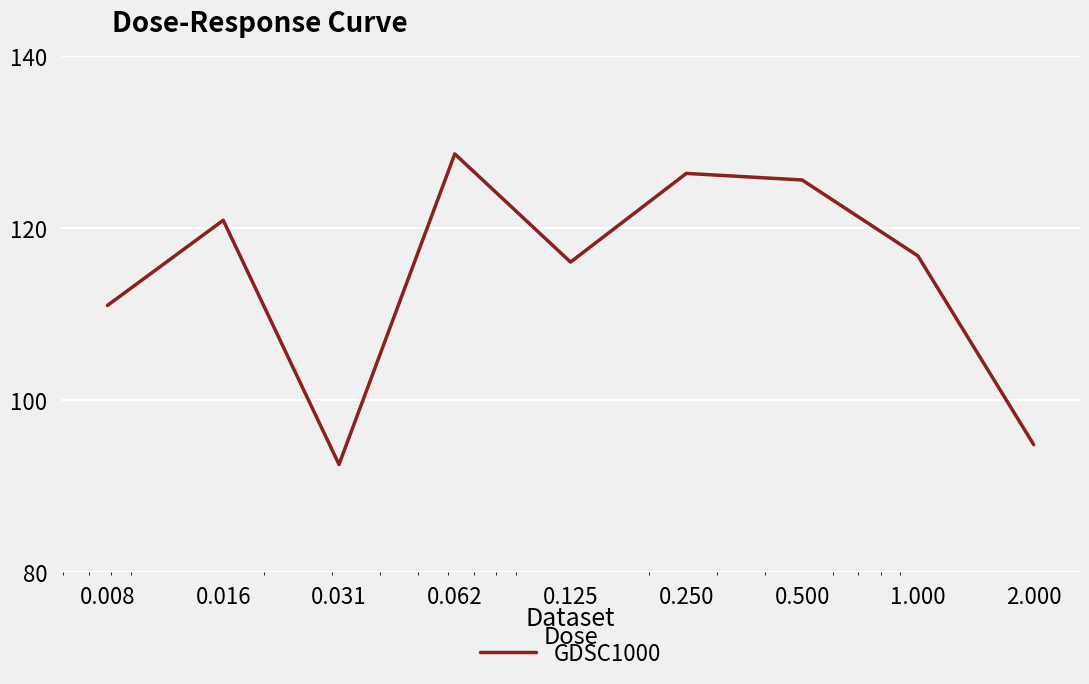

What is the smallest value displayed?

92.5